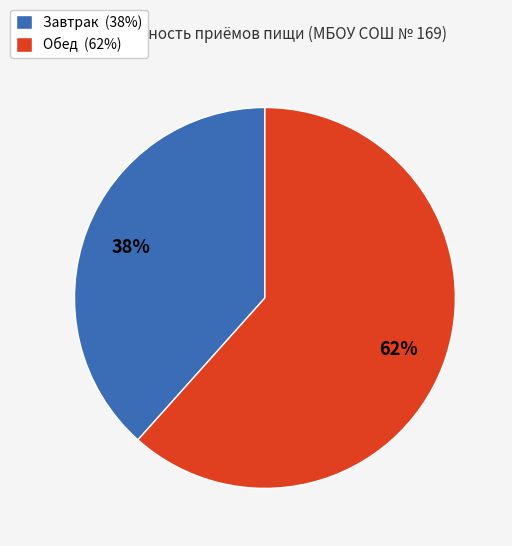

Combined, do Обед (62%) and Завтрак (38%) account for over 50%?

Yes